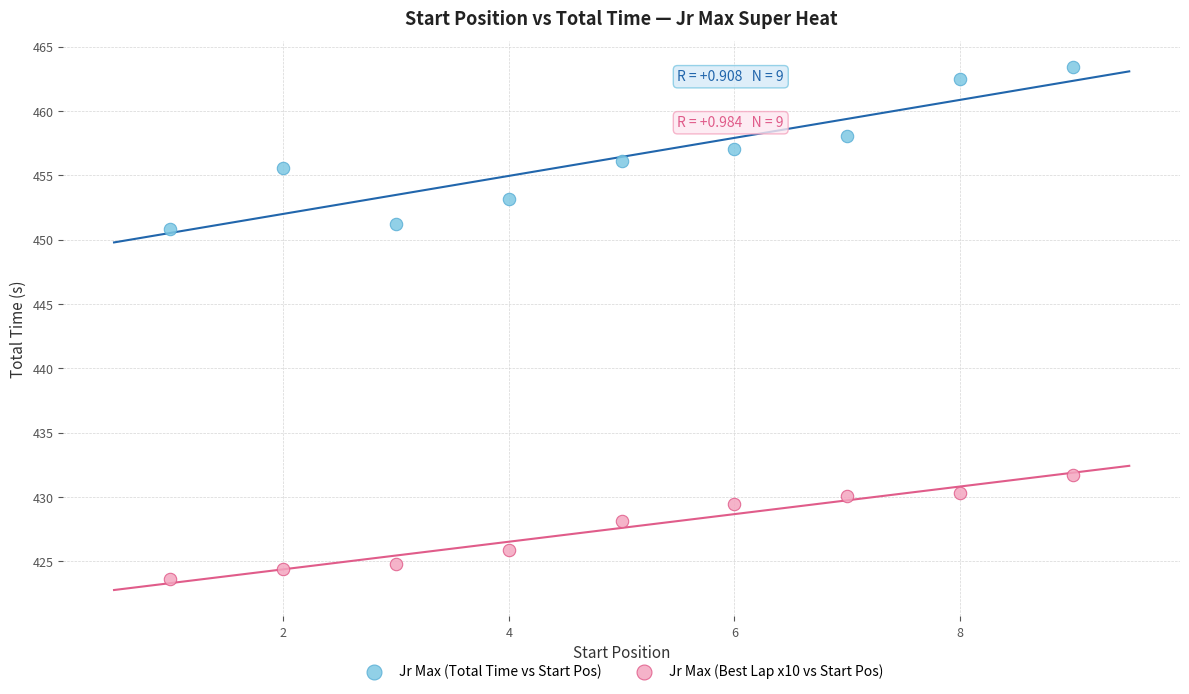

Which series reaches the maximum Y coordinate?

Jr Max (Total Time vs Start Pos)